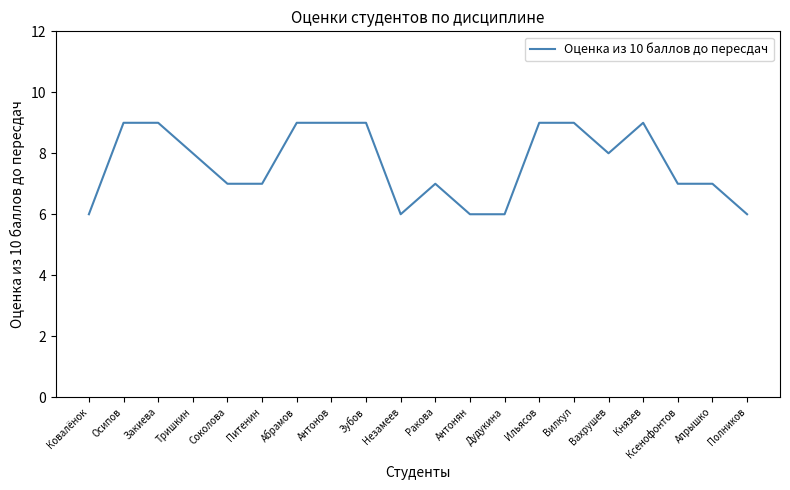

Reading left to right, what are all the values shown in this chart?

Ковалёнок=6	Осипов=9	Закиева=9	Тришкин=8	Соколова=7	Питенин=7	Абрамов=9	Антонов=9	Зубов=9	Незамеев=6	Ракова=7	Антонян=6	Дудукина=6	Ильясов=9	Вилкул=9	Вахрушев=8	Князев=9	Ксенофонтов=7	Апрышко=7	Полников=6